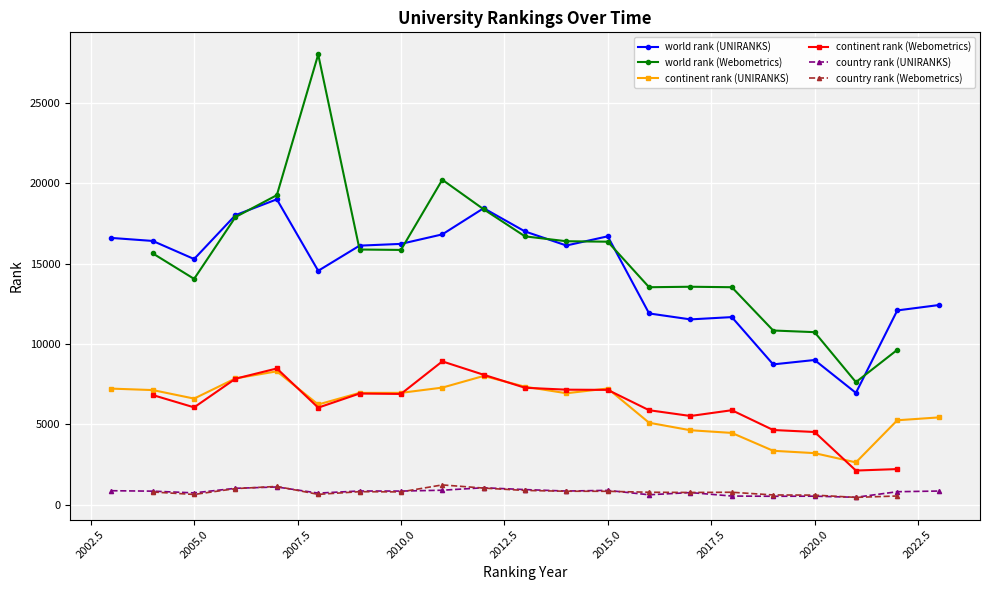

What is the lowest value of the continent rank (UNIRANKS) series?

2639